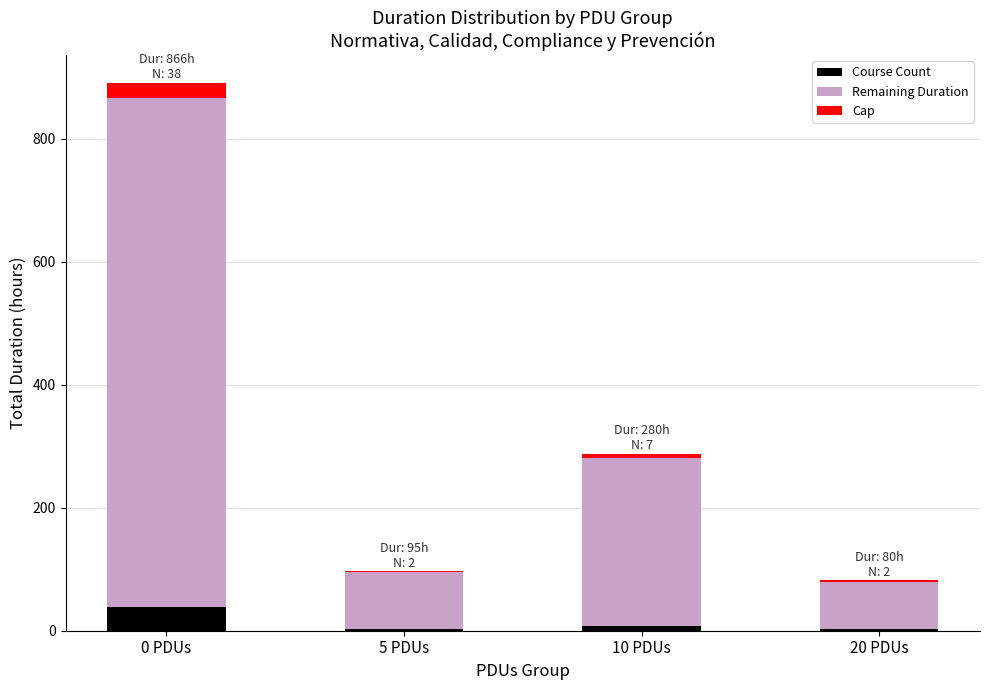

Reading left to right, transcribe the values for Course Count.

0 PDUs=38	5 PDUs=2	10 PDUs=7	20 PDUs=2